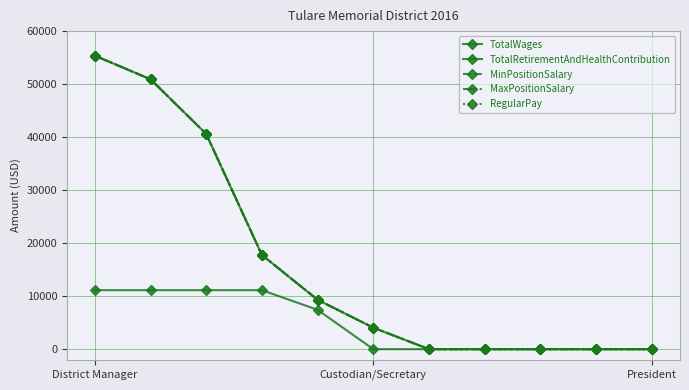

Is this an area chart (filled region under the line)?

No